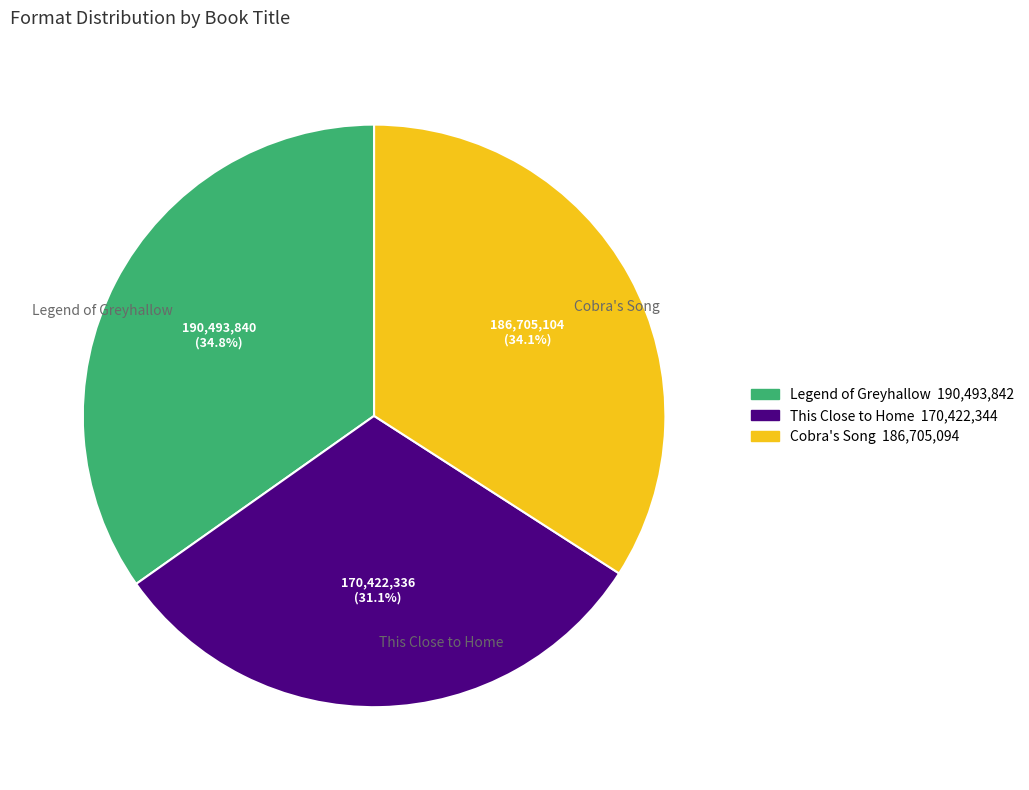

To the nearest percent, what portion does This Close to Home represent?

31%